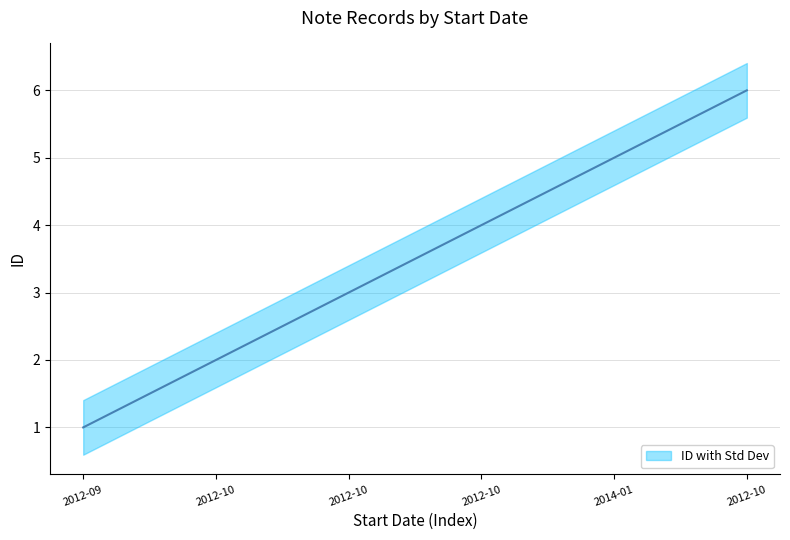

Which category has the highest value across all series?

2012-10